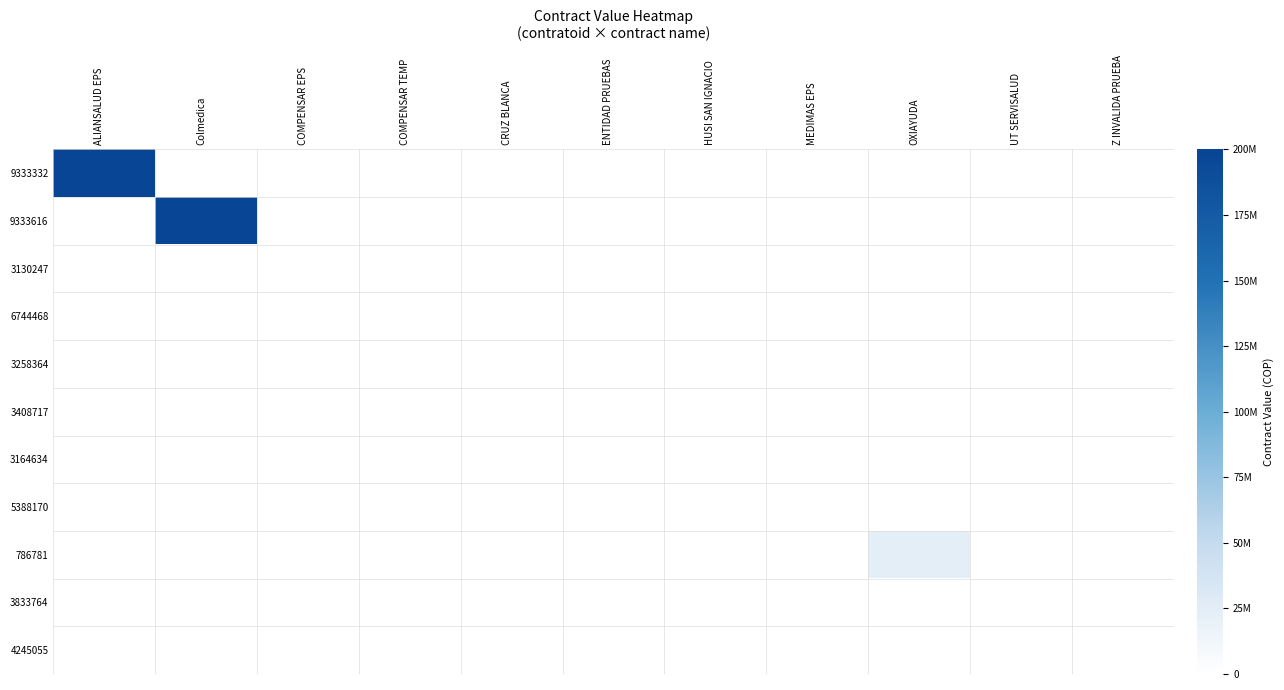

Which series has the largest range (max minus min)?

9333332